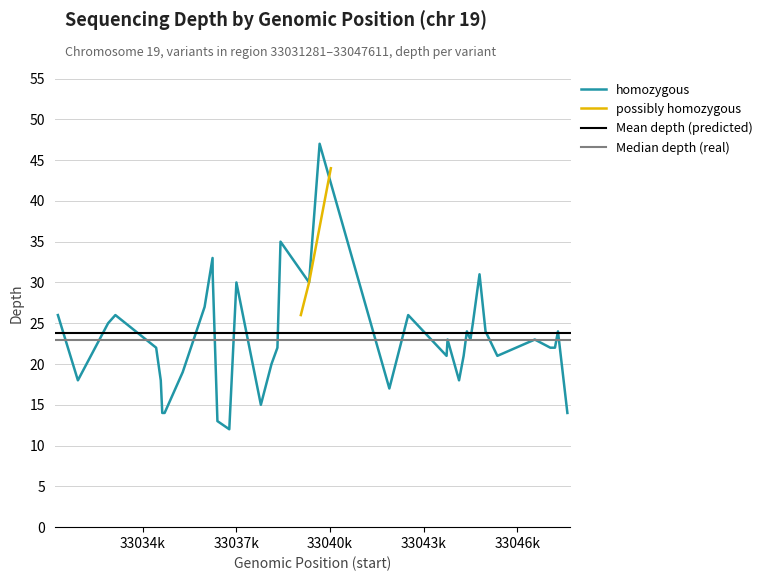

Which has a higher value, 33047063 or 33036242?

33036242